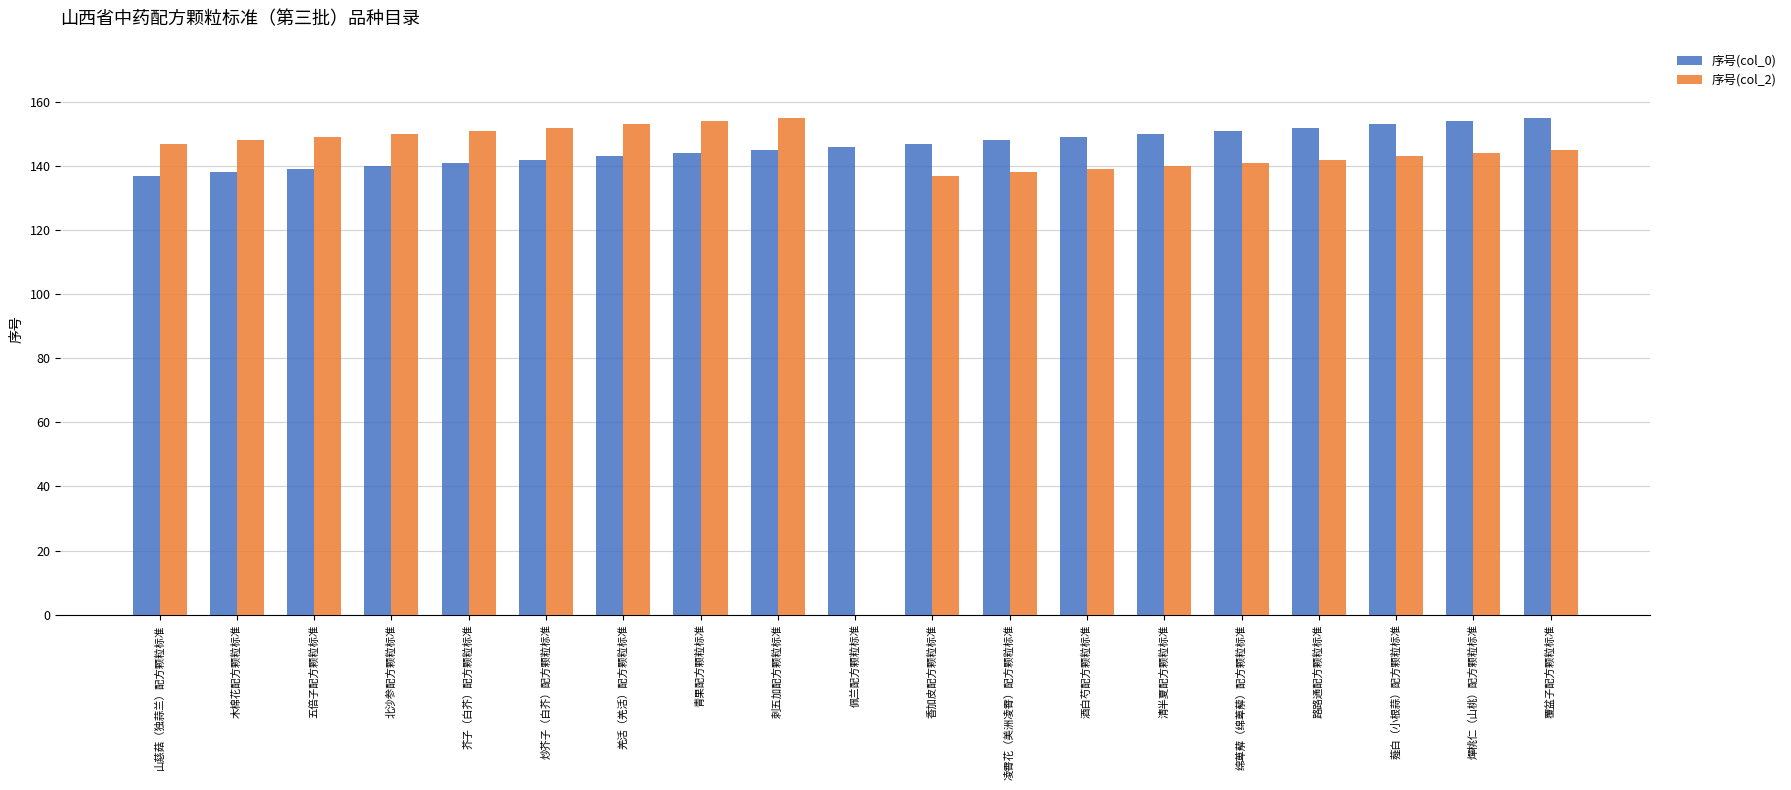

Reading right to left, transcribe all the data shown in this chart.

序号(col_0): 155	154	153	152	151	150	149	148	147	146	145	144	143	142	141	140	139	138	137
序号(col_2): 145	144	143	142	141	140	139	138	137	0	155	154	153	152	151	150	149	148	147